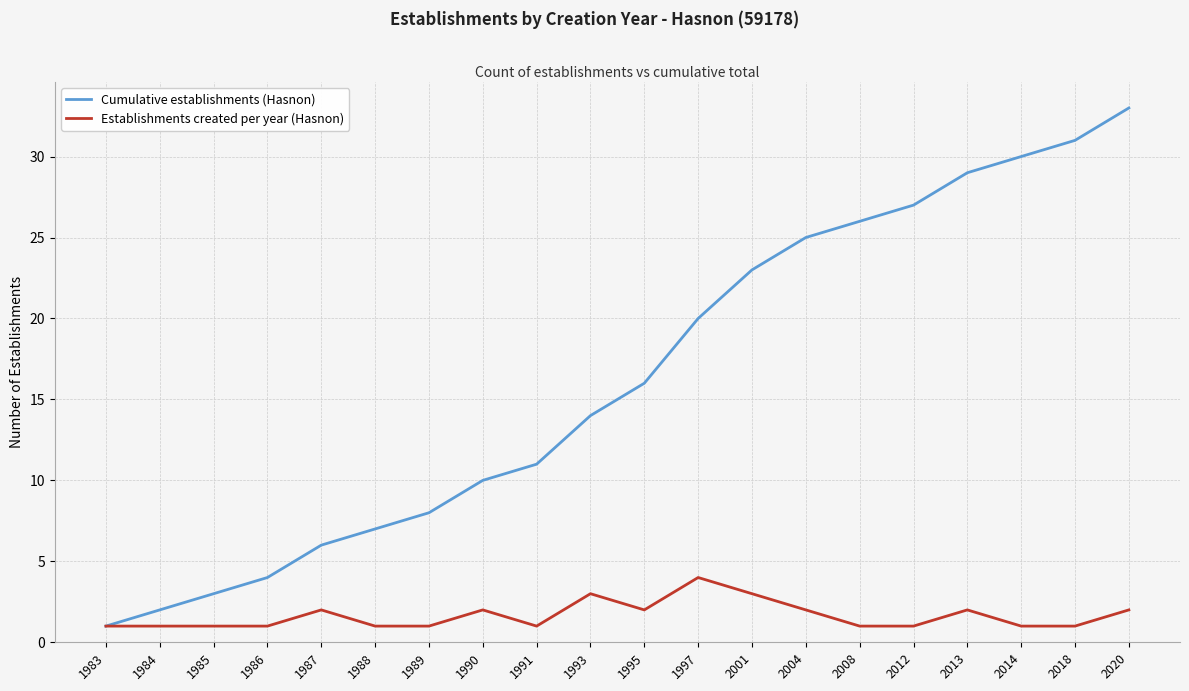

At which category is the sum across all series the highest?

2020